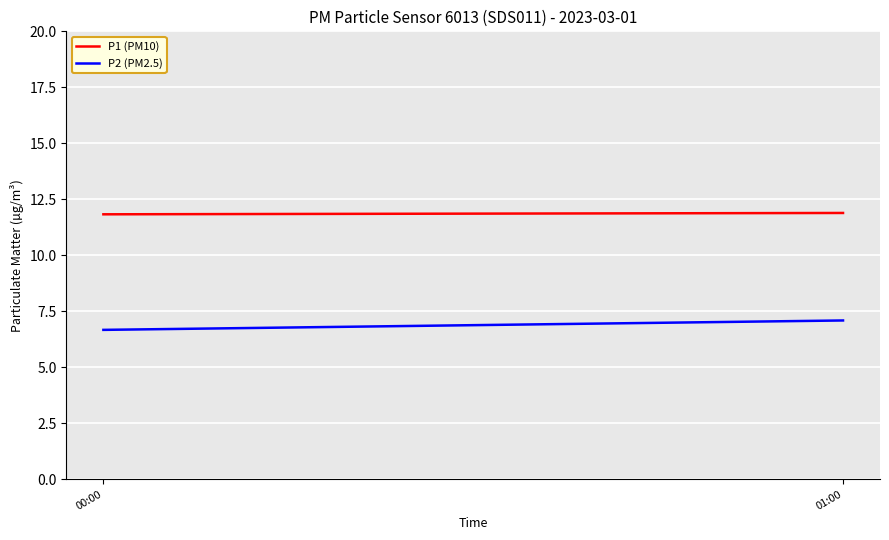

Rank the series by their maximum value, from highest to lowest.

P1 (PM10), P2 (PM2.5)